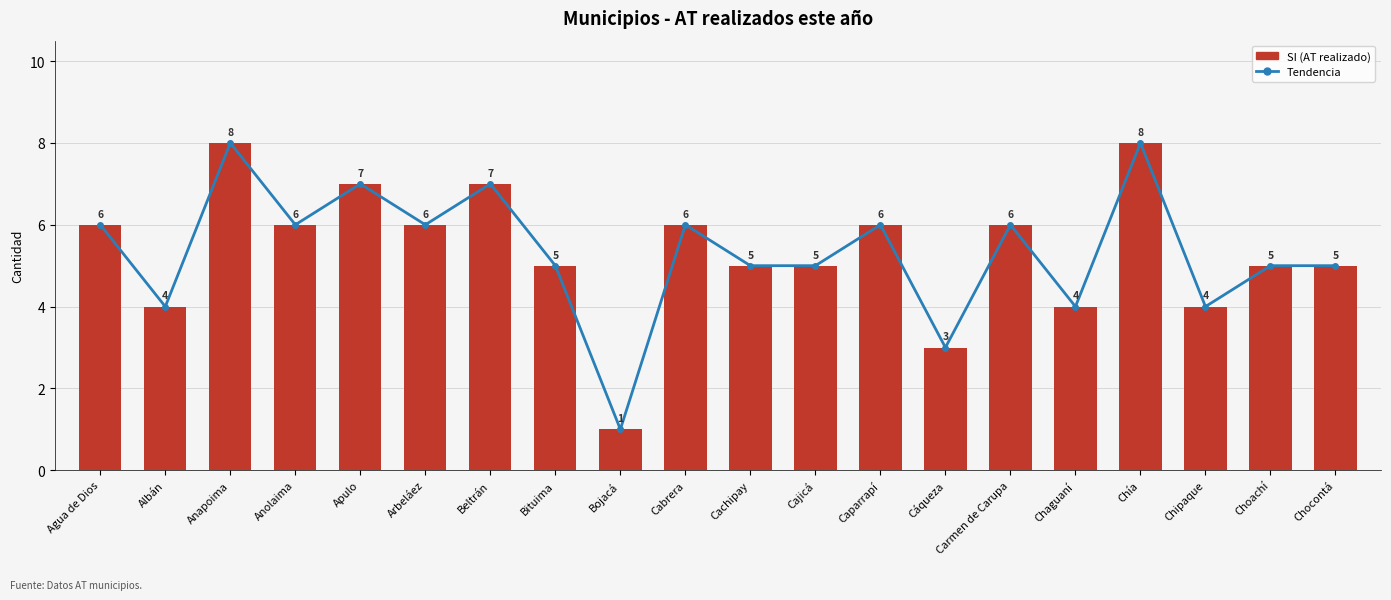

Which series has the largest range (max minus min)?

Tendencia